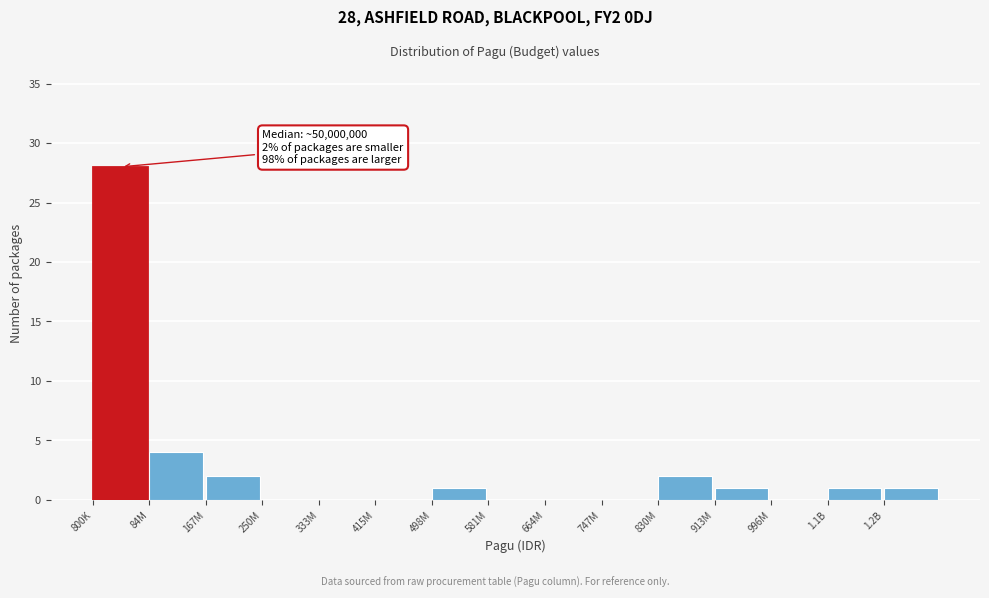

Reading right to left, what are all the values shown in this chart?

1.2B=1	1.1B=1	996M=0	913M=1	830M=2	747M=0	664M=0	581M=0	498M=1	415M=0	333M=0	250M=0	167M=2	84M=4	800K=28